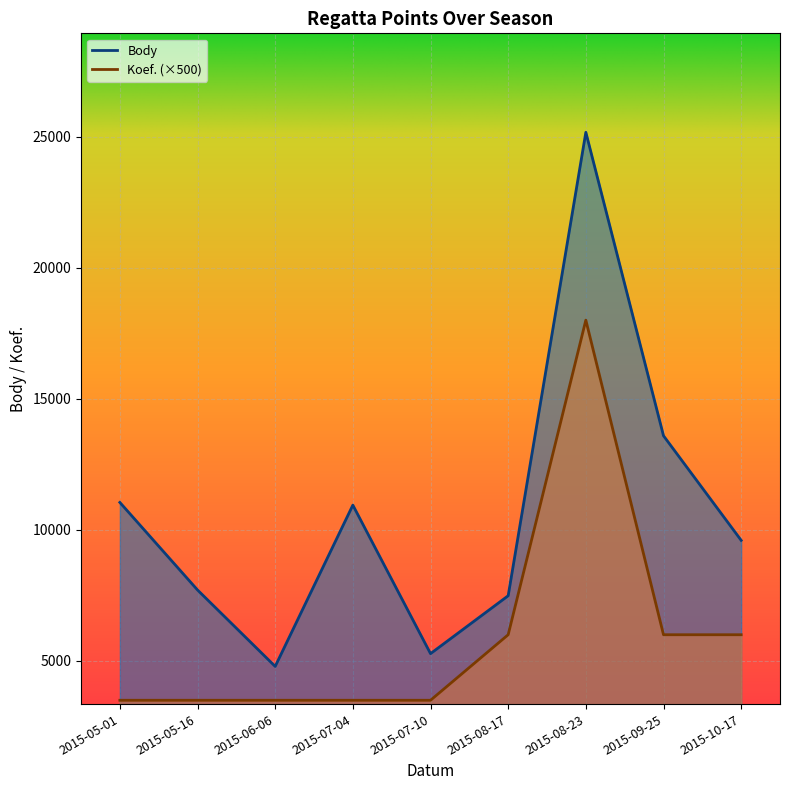

True or false: Body and Koef. intersect in this chart.

False